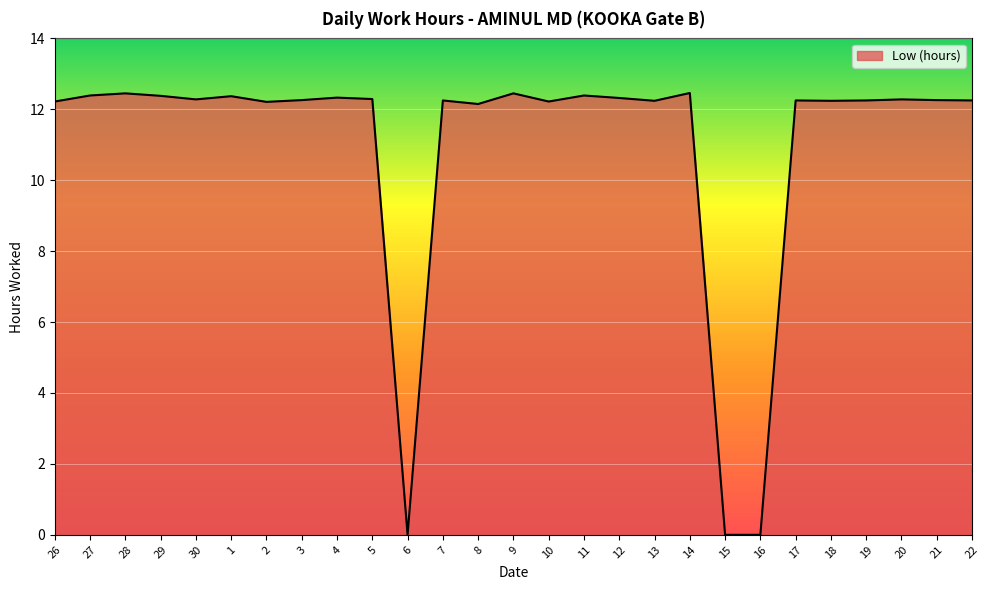

Where does the data first go above 12?

26